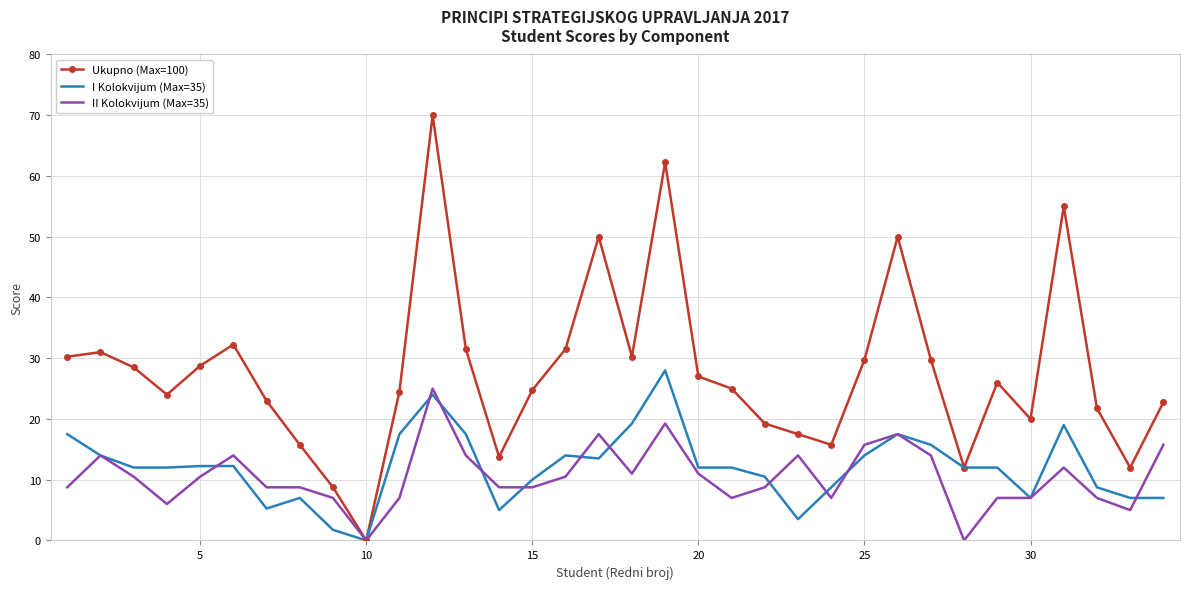

After their last crossing, which series has the higher values: I Kolokvijum (Max=35) or II Kolokvijum (Max=35)?

II Kolokvijum (Max=35)